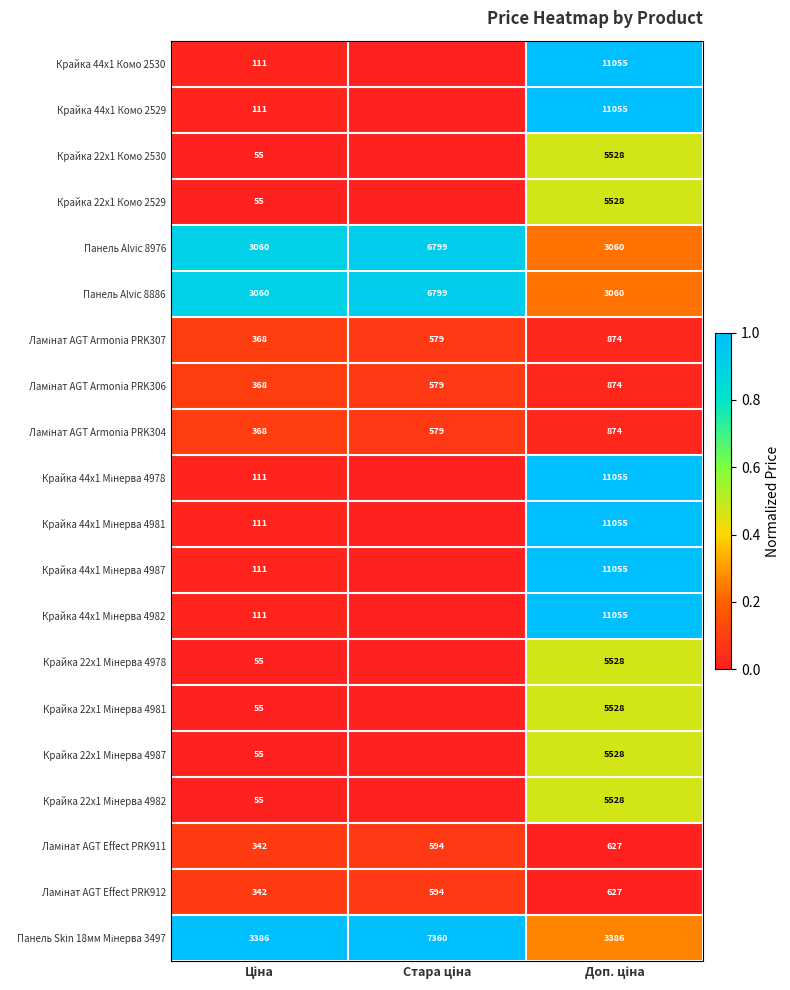

Count the Панель Alvic 8976 values in the range 3060 to 6799.

3